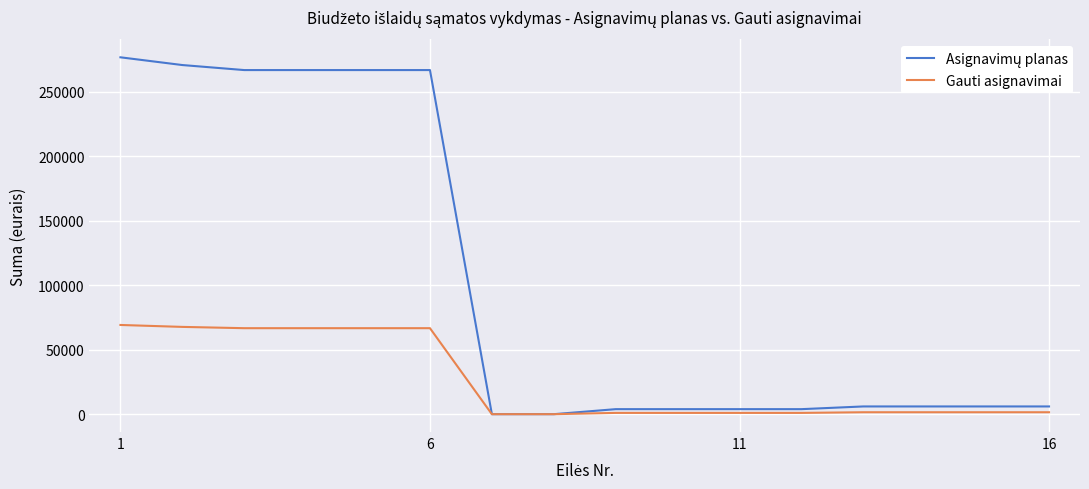

What is the maximum value shown in the chart?

276800